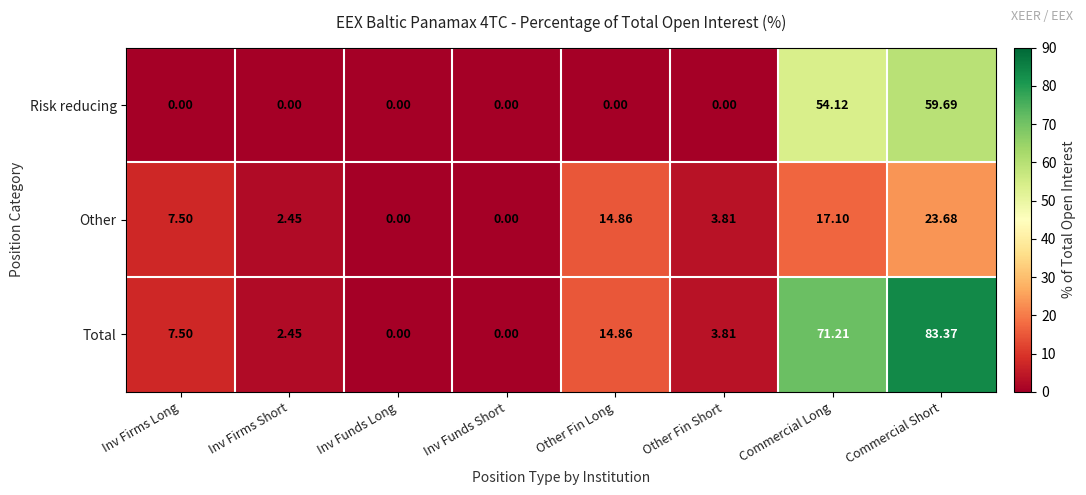

At which label does Risk reducing reach its peak?

Commercial Short